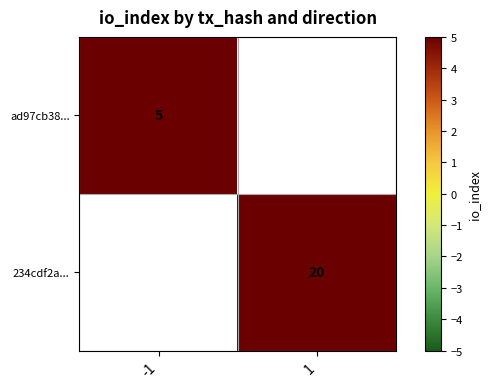

The ad97cb38... series shows 1 at -1. True or false?

False